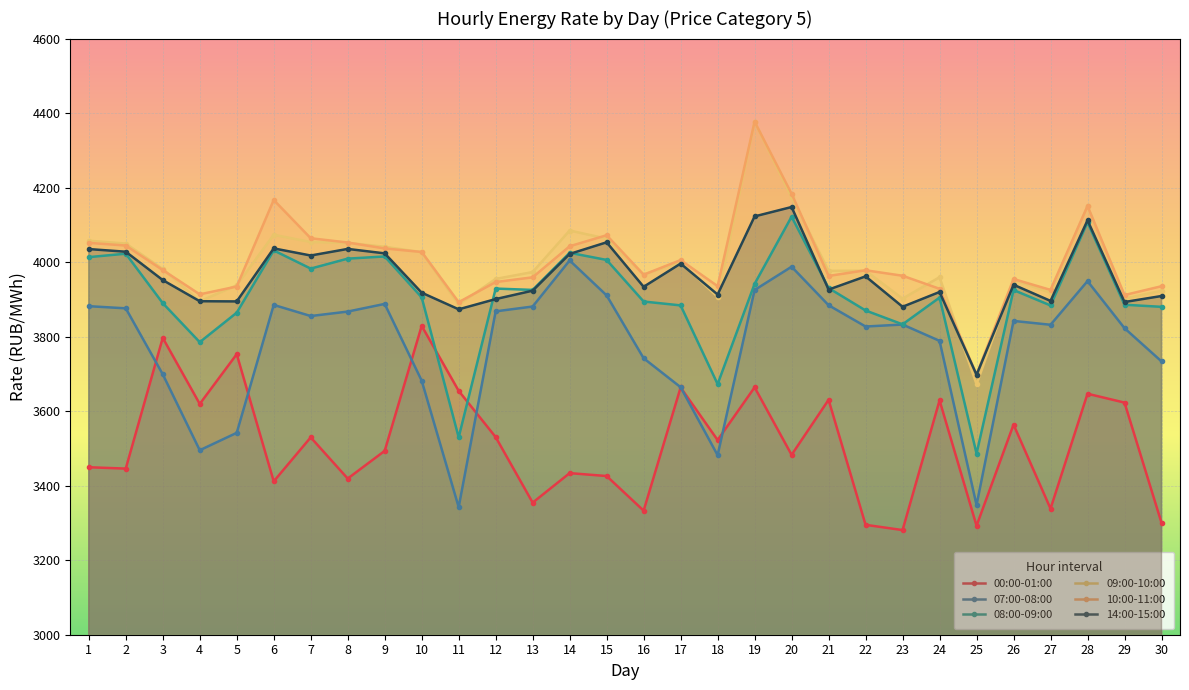

How many lines are shown in the chart?

6